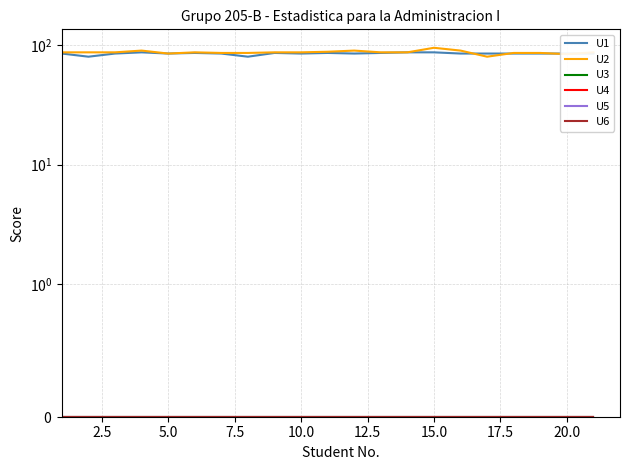

Reading right to left, transcribe all the data shown in this chart.

U1: 85	85	85	85	85	85	87	87	86	85	86	85	86	80	85	86	85	87	85	80	85
U2: 87	84	86	86	80	90	95	87	87	90	88	87	87	86	86	87	85	90	87	87	87
U3: 0	0	0	0	0	0	0	0	0	0	0	0	0	0	0	0	0	0	0	0	0
U4: 0	0	0	0	0	0	0	0	0	0	0	0	0	0	0	0	0	0	0	0	0
U5: 0	0	0	0	0	0	0	0	0	0	0	0	0	0	0	0	0	0	0	0	0
U6: 0	0	0	0	0	0	0	0	0	0	0	0	0	0	0	0	0	0	0	0	0